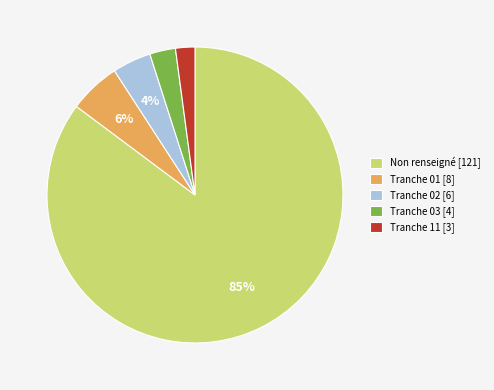

Between Tranche 02 [6] and Non renseigné [121], which is larger?

Non renseigné [121]